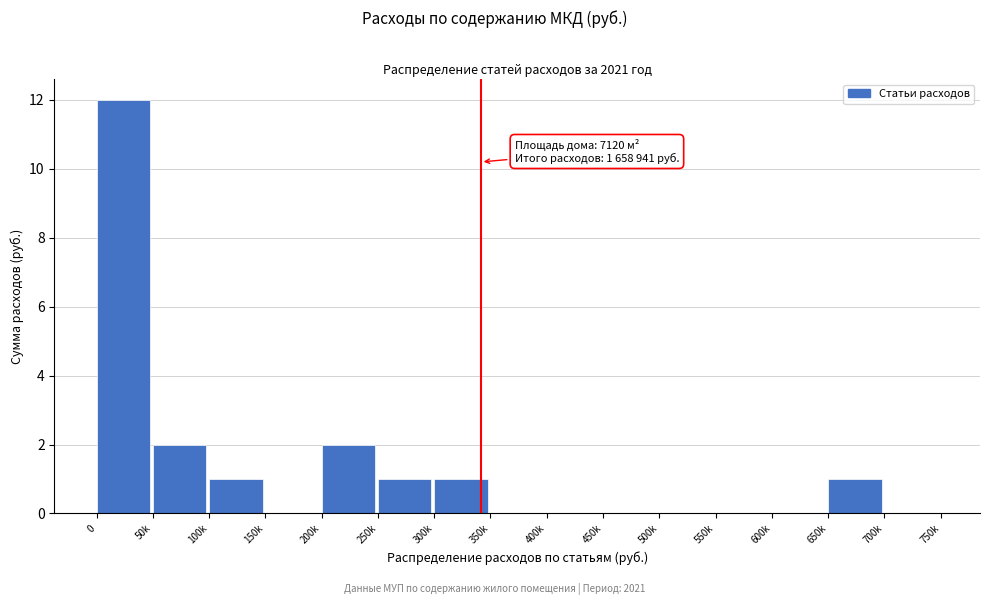

Reading left to right, transcribe all the data shown in this chart.

0=12	50k=2	100k=1	150k=0	200k=2	250k=1	300k=1	350k=0	400k=0	450k=0	500k=0	550k=0	600k=0	650k=1	700k=0